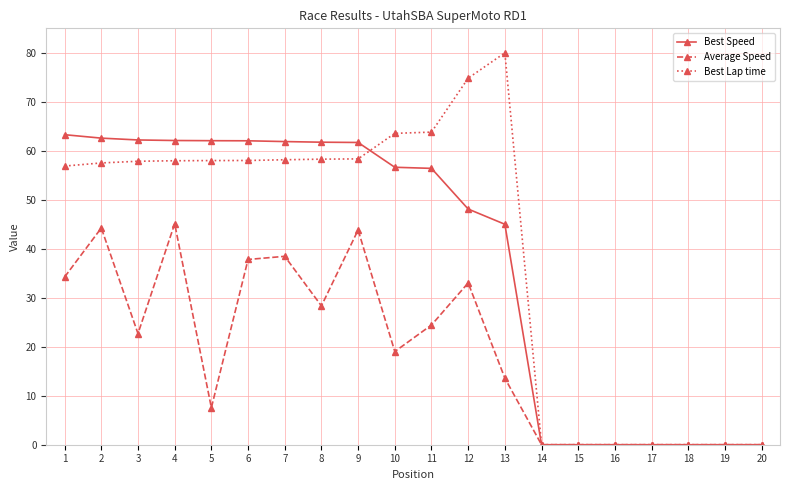

Rank the series at 13 from highest to lowest value.

Best Lap time, Best Speed, Average Speed